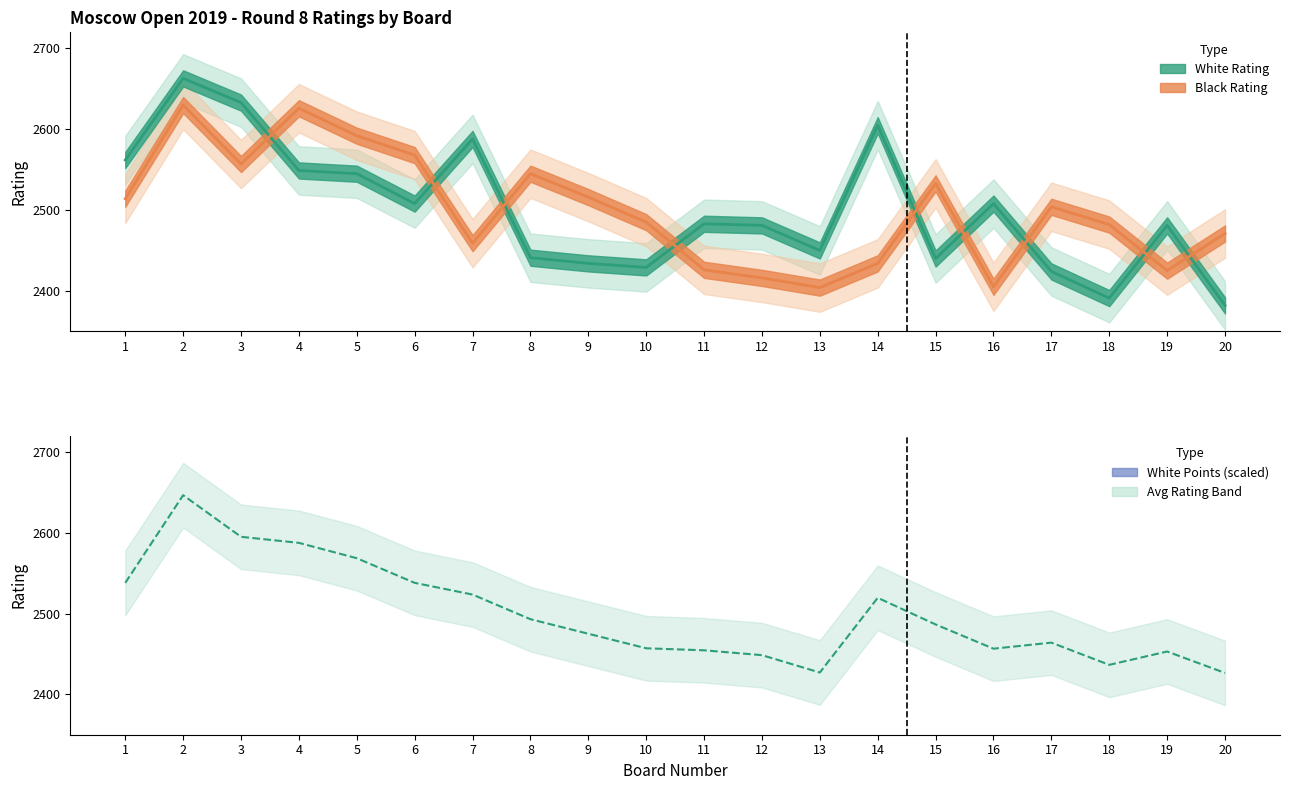

True or false: White Rating has more than 0 interior local peaks.

True